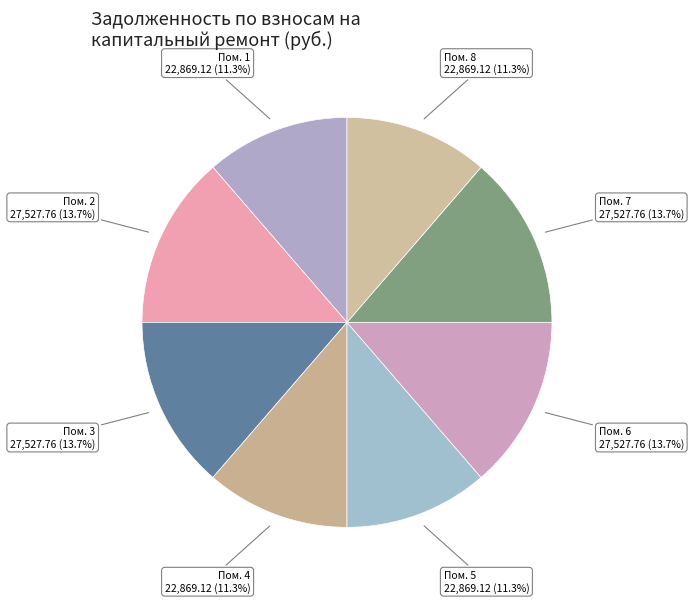

Rank the categories by value from lowest to highest.

1, 4, 5, 8, 2, 3, 6, 7